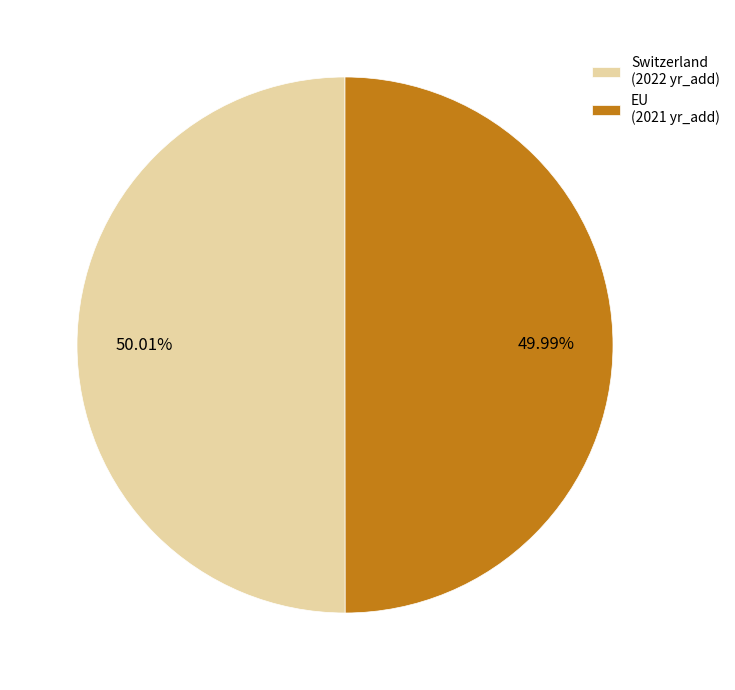

How many slices are in this pie chart?

2